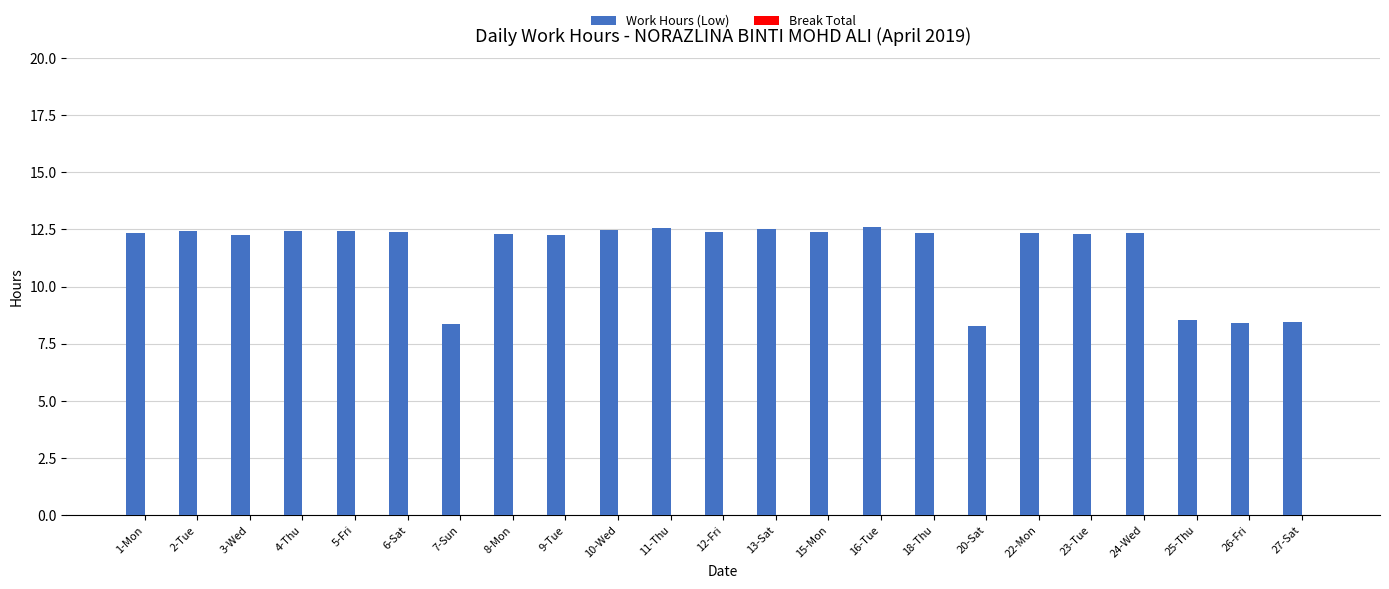

What is the ratio of the value at 12-Fri to the value at 26-Fri?

1.5